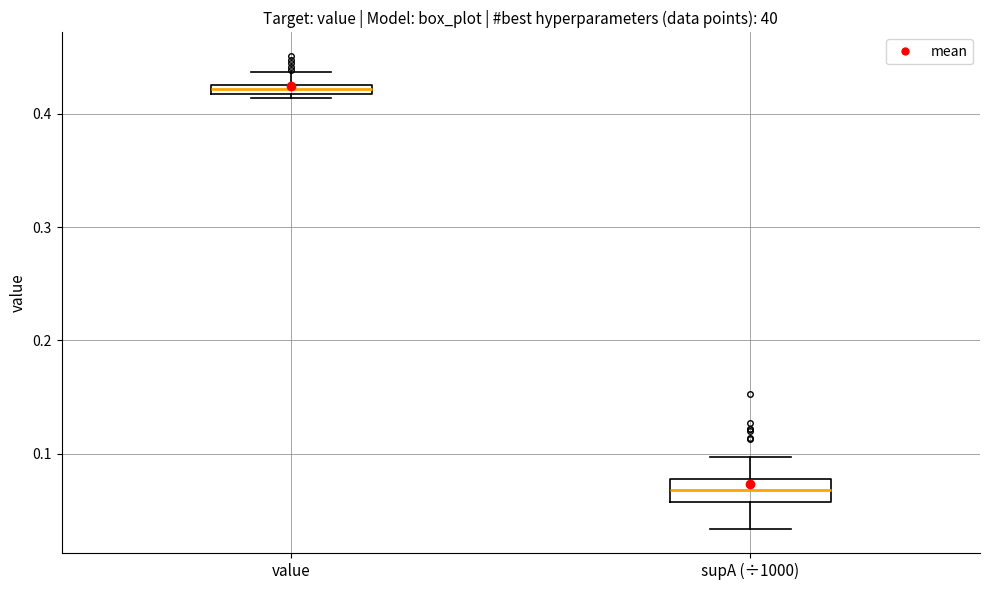

Where is the lower edge of the box for supA (÷1000) on the y-axis? The values are not printed on the chart, so give them approximately, as read against the axis.

0.06